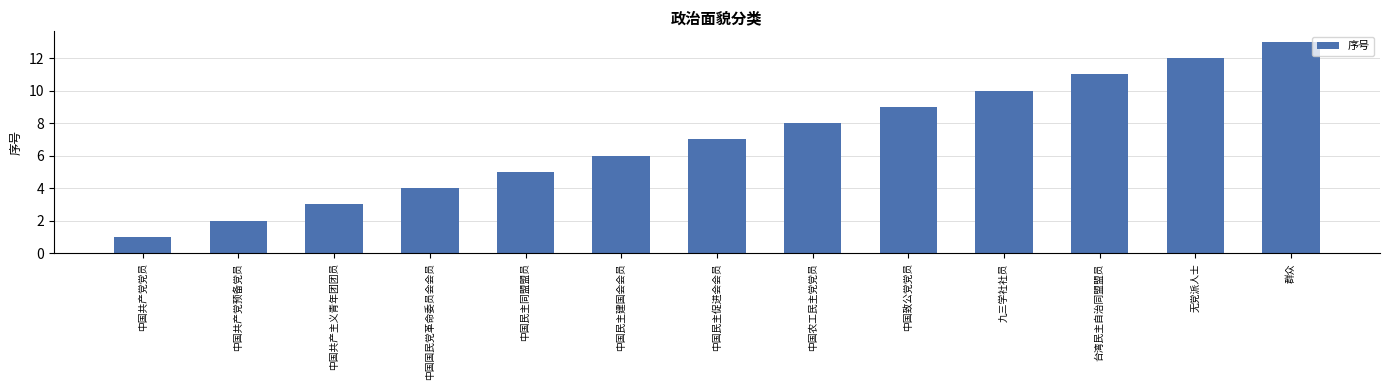

The value at 中国农工民主党党员 is 4. True or false?

False